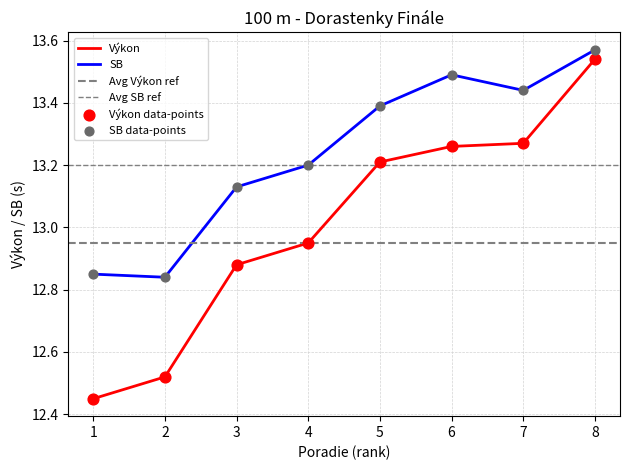

True or false: SB and Výkon intersect in this chart.

False